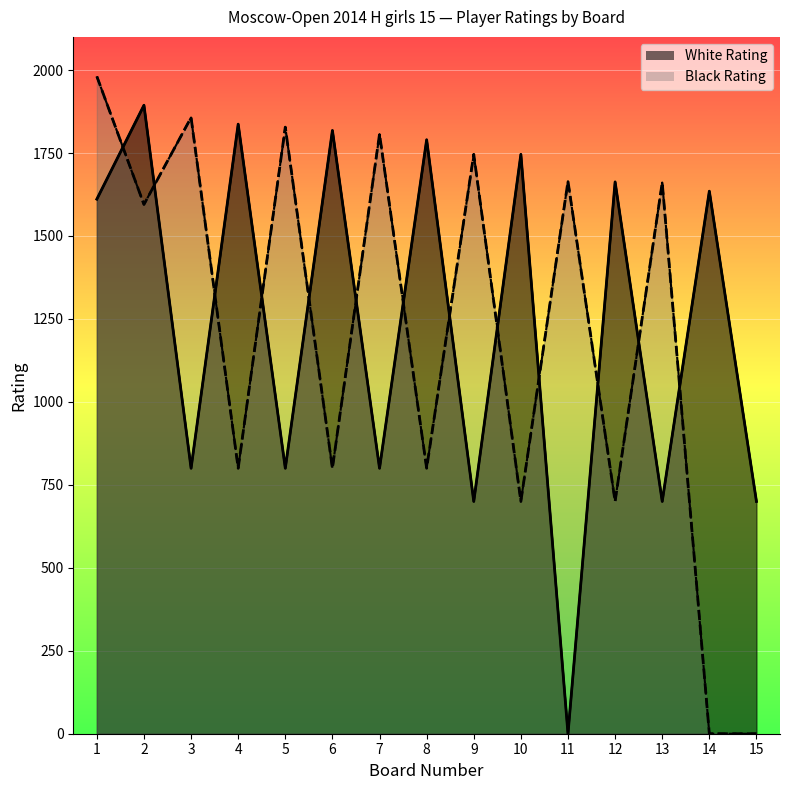

What is the average value of the Black Rating (line) series?

1196